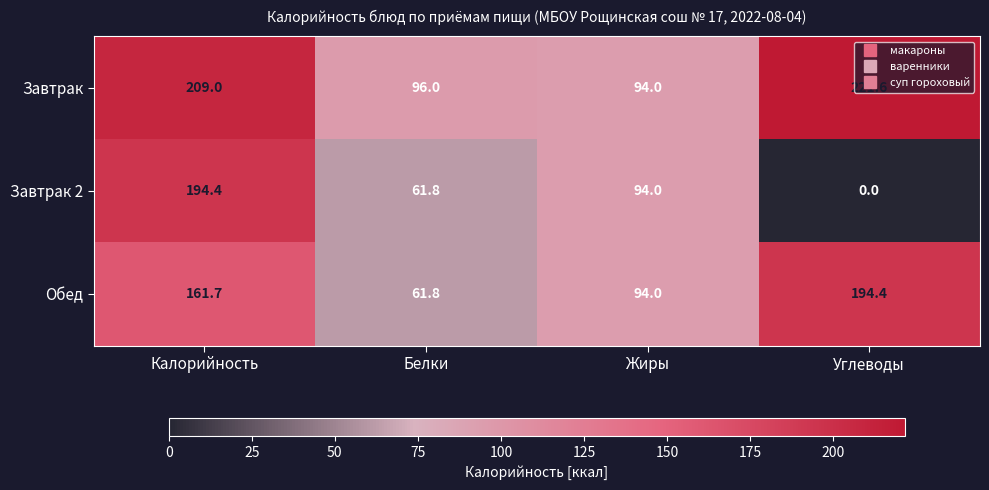

What is the difference between the maximum and minimum values in the Завтрак 2 series?

194.4